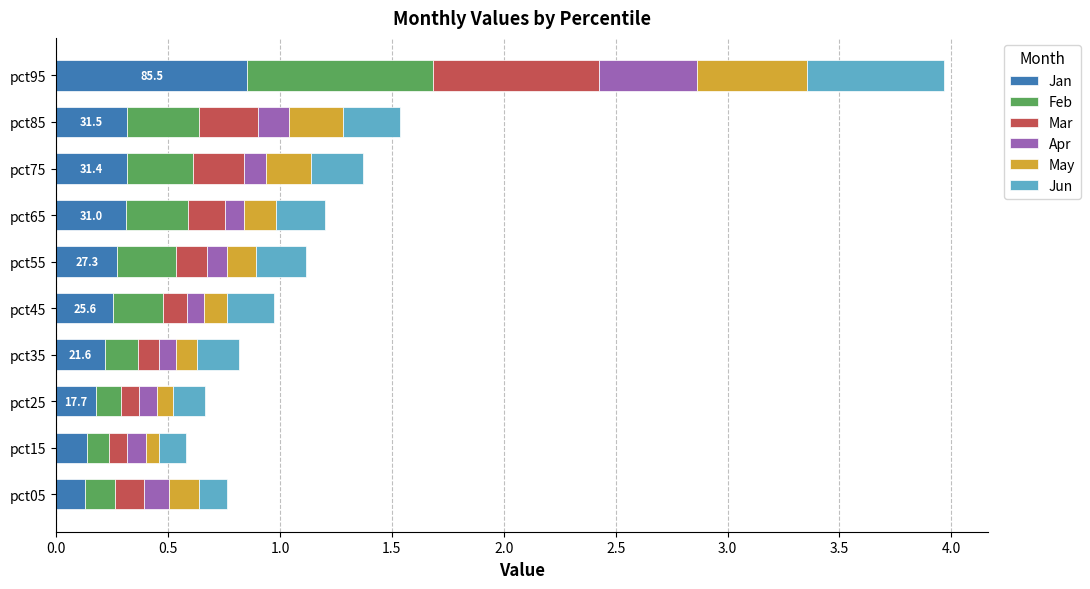

Count the Jan values in the range 0 to 1.

10